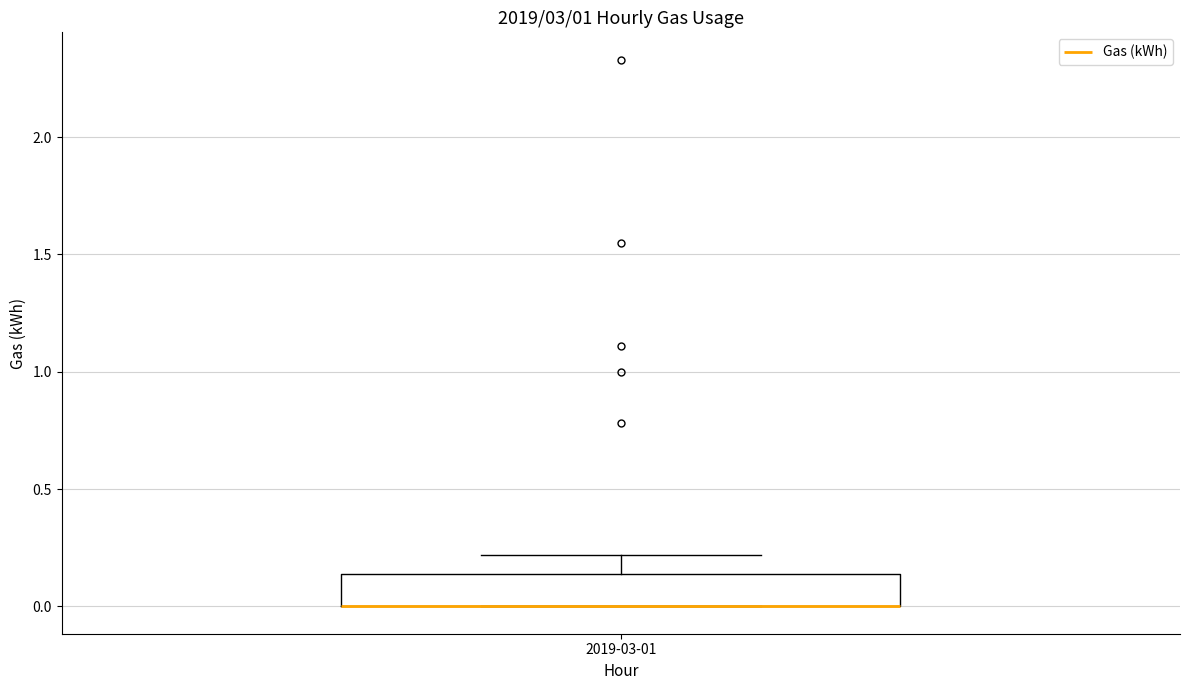

Read this box plot against the y-axis: the position of the median line, the range covered by the box, and the ends of both whiskers. The values are not printed on the chart, so give them approximately, as read against the axis.

median 0.00 (drawn on the box's lower edge), box 0.00 to 0.15, whiskers 0.00 to 0.20